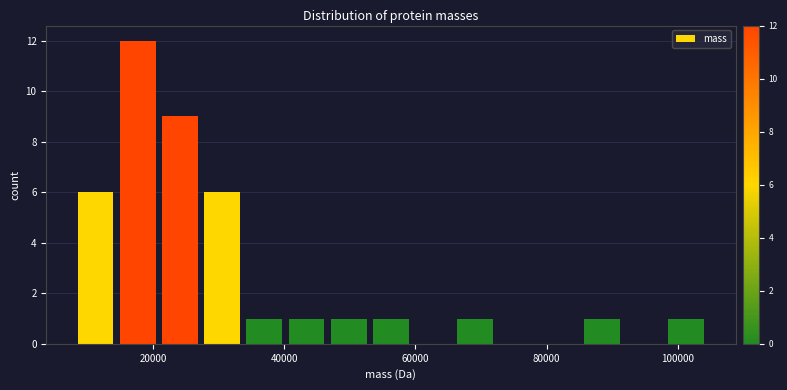

Around what value on the x-axis is the tallest bar? Give the approximate position of its centre, as read against the axis.

18000